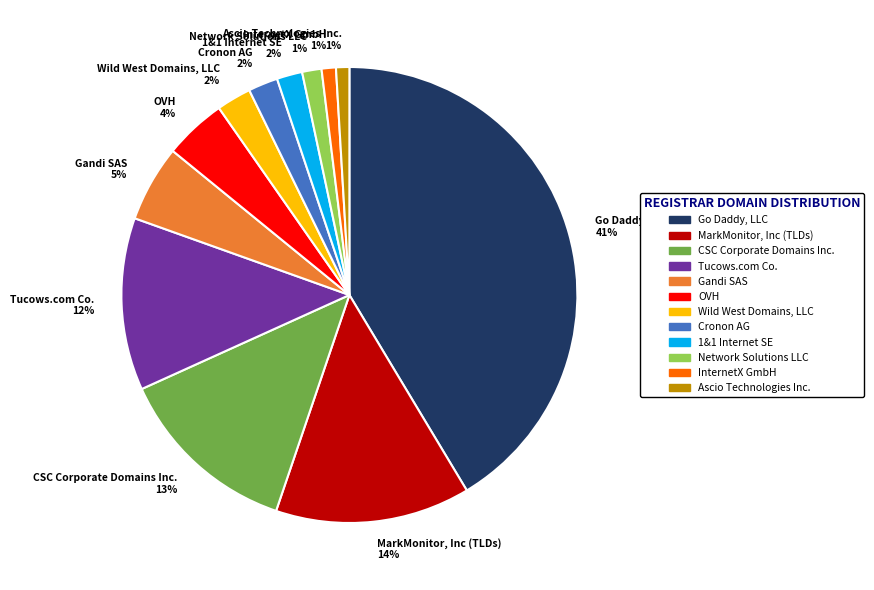

To the nearest percent, what portion does Wild West Domains, LLC 2% represent?

2%